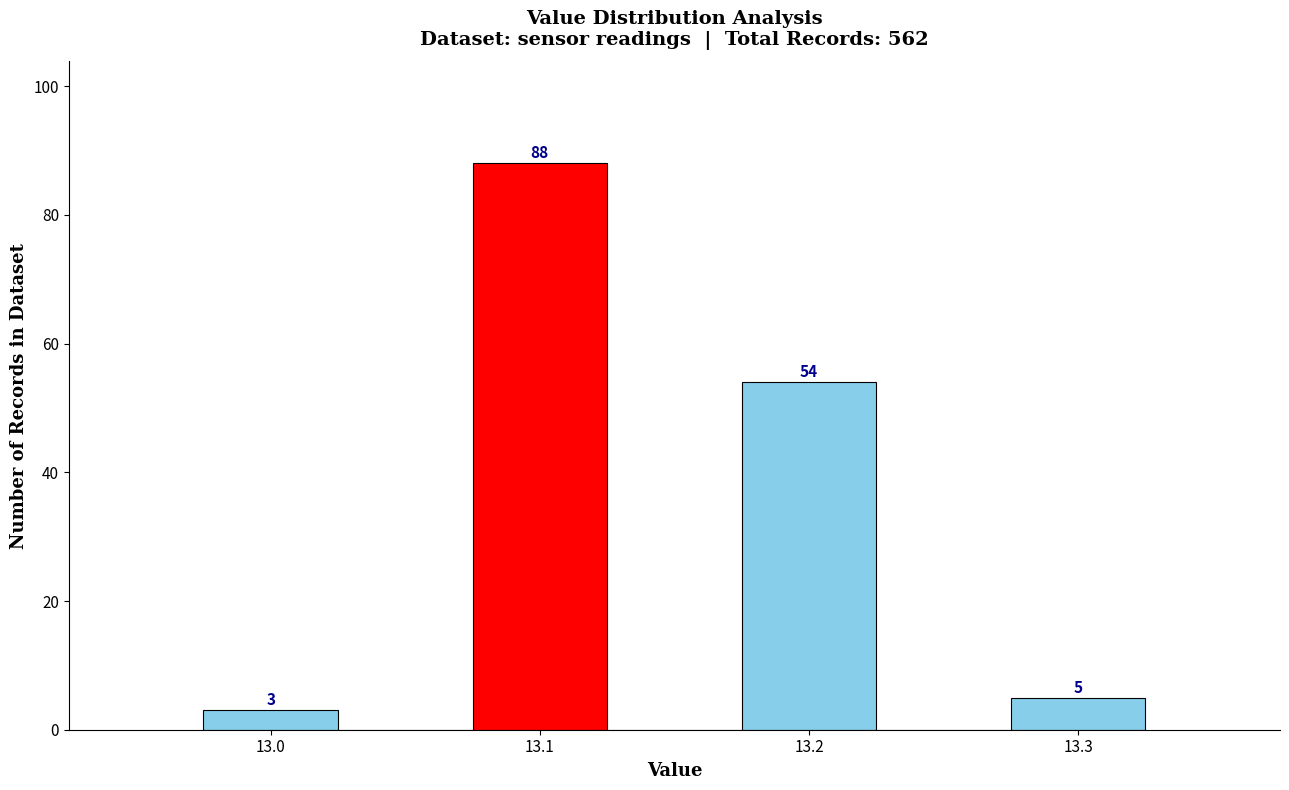

Which range on the x-axis has the tallest bar?

13.075 to 13.125